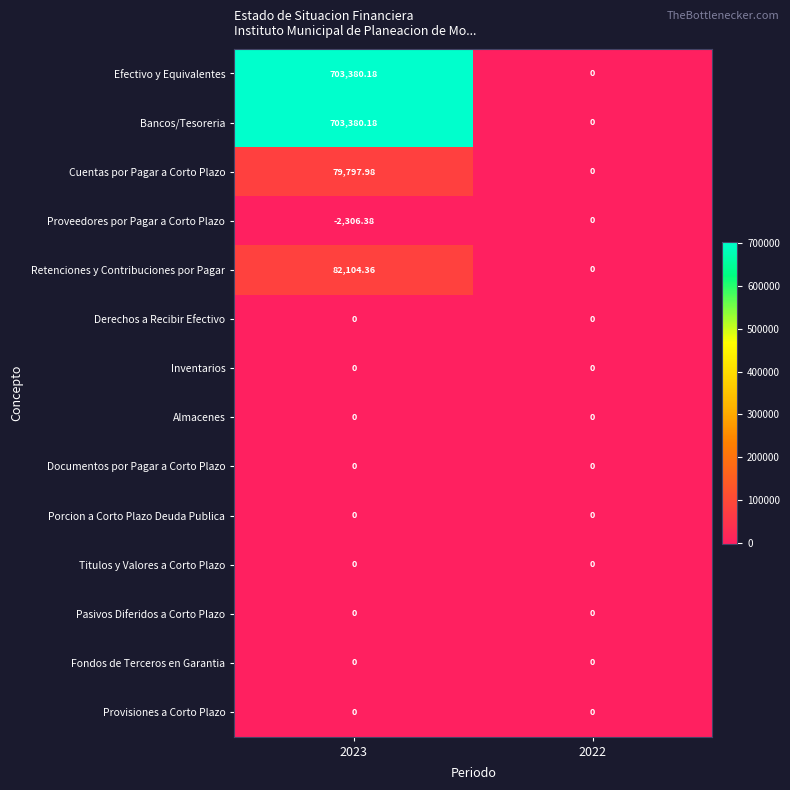

Reading left to right, what are all the values shown in this chart?

Efectivo y Equivalentes: 2023=703380.2	2022=0.0
Bancos/Tesoreria: 2023=703380.2	2022=0.0
Cuentas por Pagar a Corto Plazo: 2023=79798.0	2022=0.0
Proveedores por Pagar a Corto Plazo: 2023=-2306.4	2022=0.0
Retenciones y Contribuciones por Pagar: 2023=82104.4	2022=0.0
Derechos a Recibir Efectivo: 2023=0.0	2022=0.0
Inventarios: 2023=0.0	2022=0.0
Almacenes: 2023=0.0	2022=0.0
Documentos por Pagar a Corto Plazo: 2023=0.0	2022=0.0
Porcion a Corto Plazo Deuda Publica: 2023=0.0	2022=0.0
Titulos y Valores a Corto Plazo: 2023=0.0	2022=0.0
Pasivos Diferidos a Corto Plazo: 2023=0.0	2022=0.0
Fondos de Terceros en Garantia: 2023=0.0	2022=0.0
Provisiones a Corto Plazo: 2023=0.0	2022=0.0